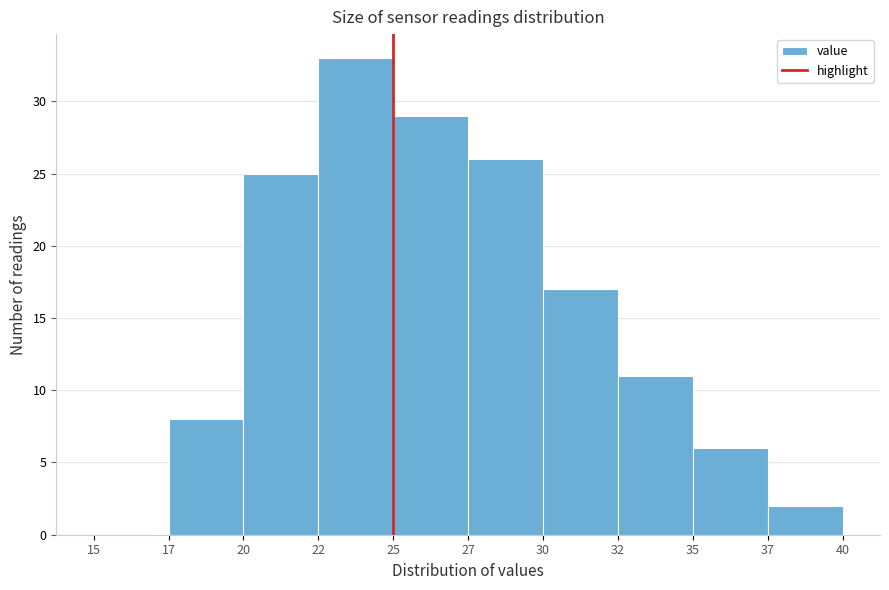

Reading left to right, list all the values displayed in this chart.

15=0	17=8	20=25	22=33	25=29	27=26	30=17	32=11	35=6	37=2